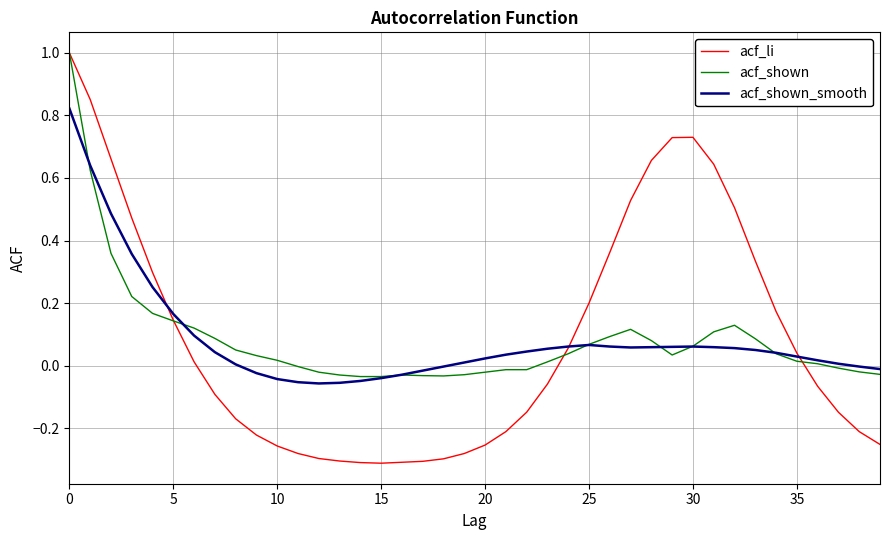

Which series has the widest spread of values?

acf_li